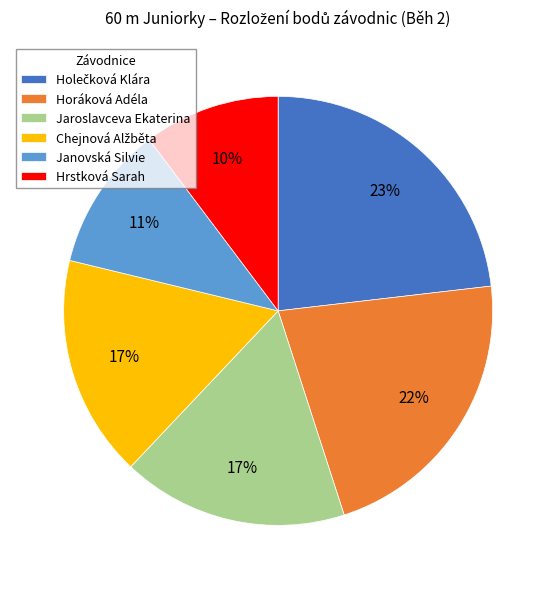

Which slice is the smallest?

Hrstková Sarah